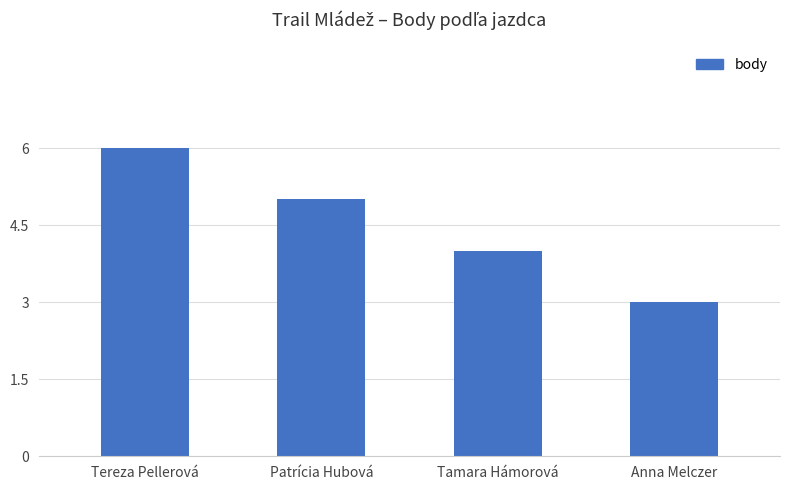

What is the ratio of the value at Tereza Pellerová to the value at Tamara Hámorová?

1.5